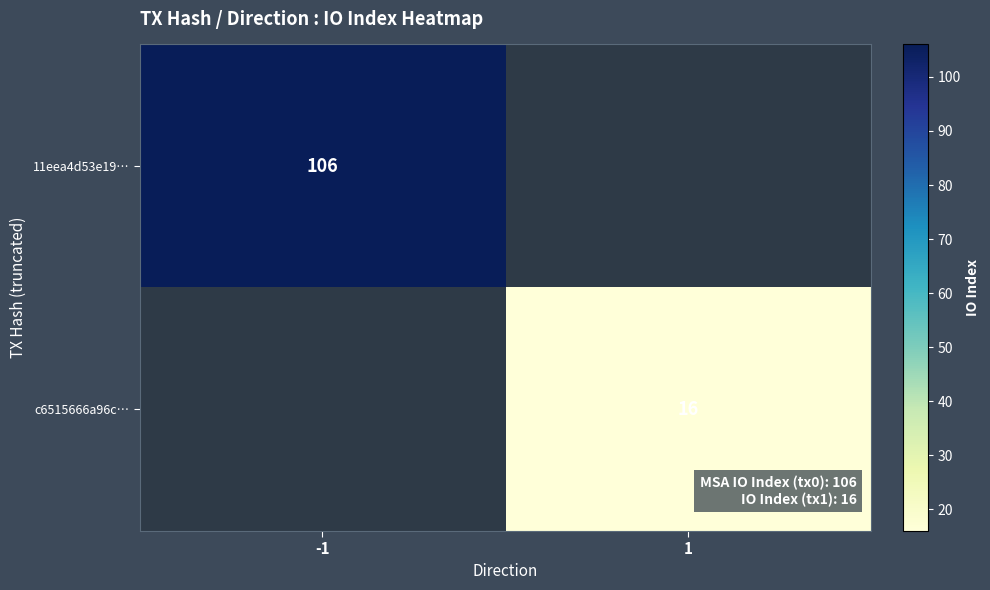

Is it true that 11eea4d53e19… equals 106 at -1?

True